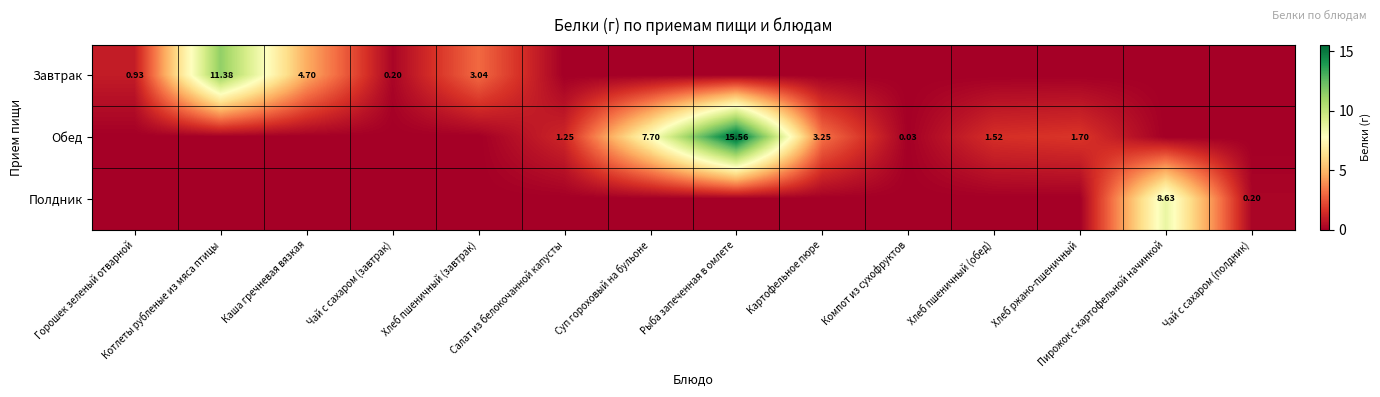

What is the sum of all Полдник values?

8.8